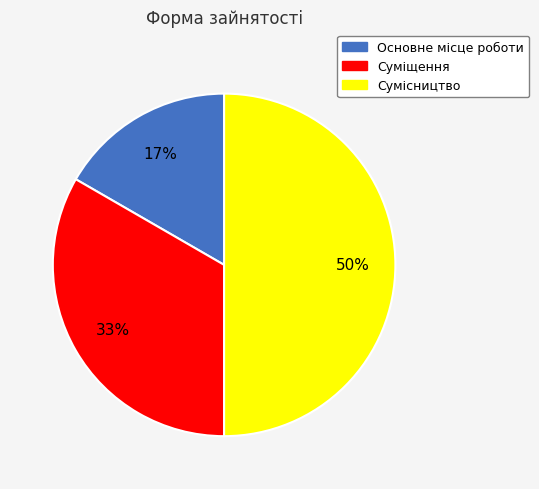

The Основне місце роботи slice represents 28% of the pie. True or false?

False